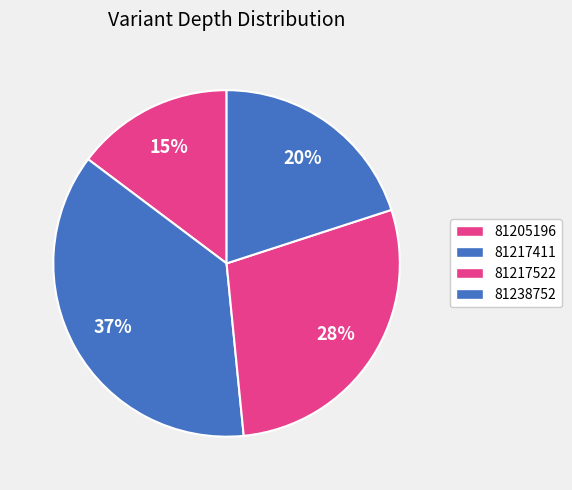

What percentage is the 81217522 slice, to the nearest percent?

28%